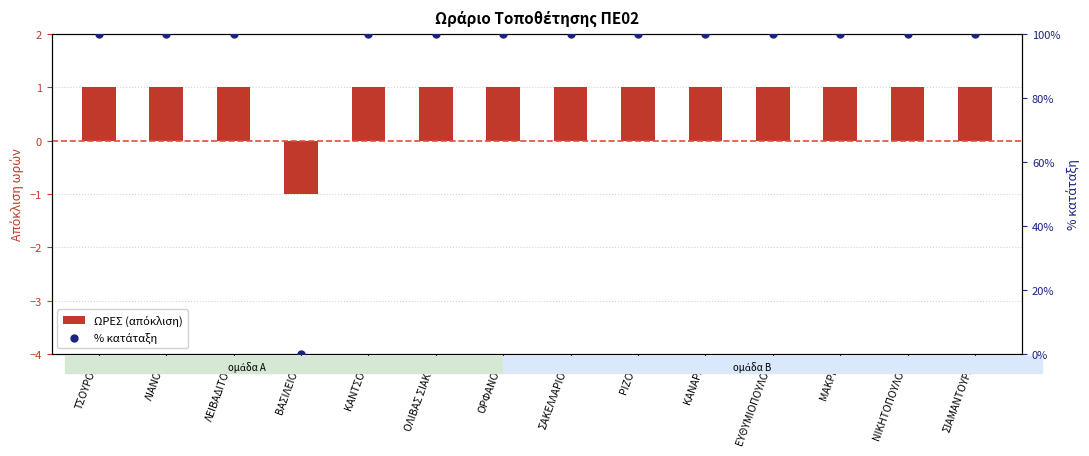

At which category is the sum across all series the highest?

ΤΣΟΥΡΟΥ